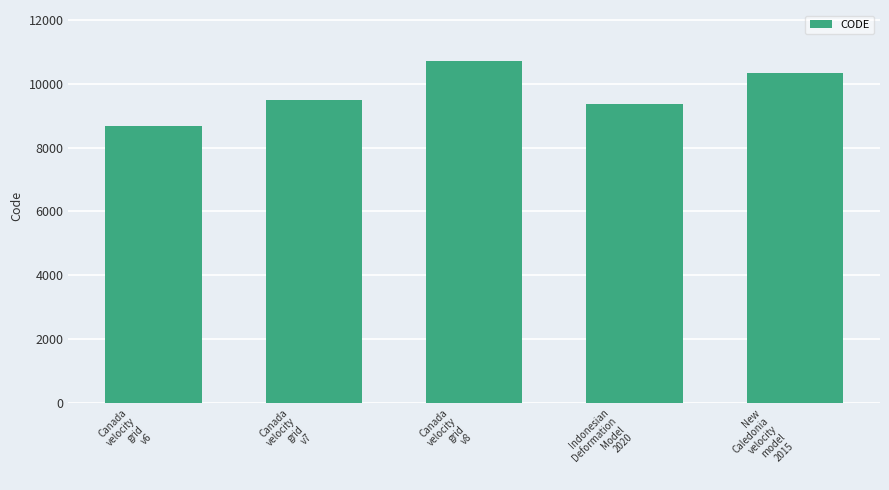

List the labels in order of value, smallest first.

Canada
velocity
grid
v6, Indonesian
Deformation
Model
2020, Canada
velocity
grid
v7, New
Caledonia
velocity
model
2015, Canada
velocity
grid
v8